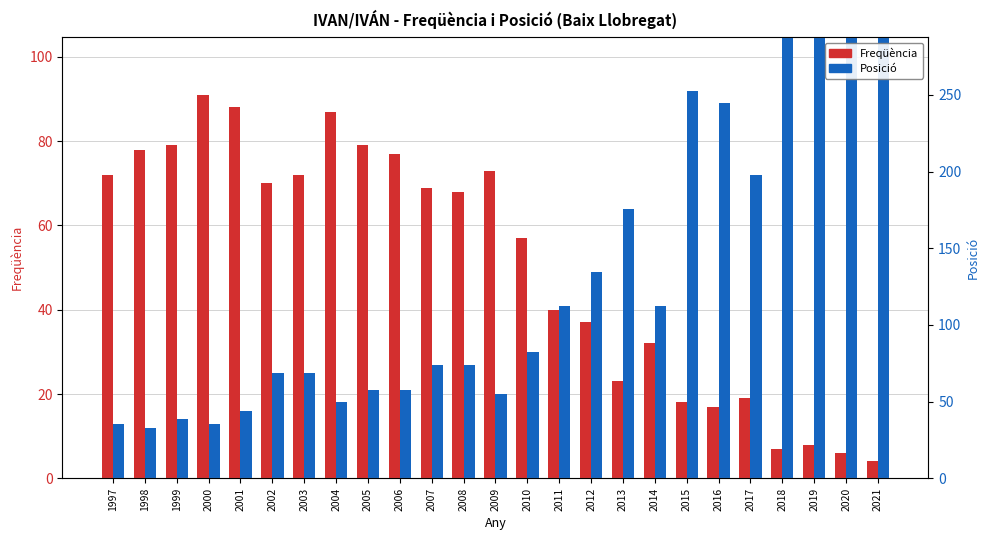

List the series in order of their overall mean, lowest first.

Freqüència, Posició